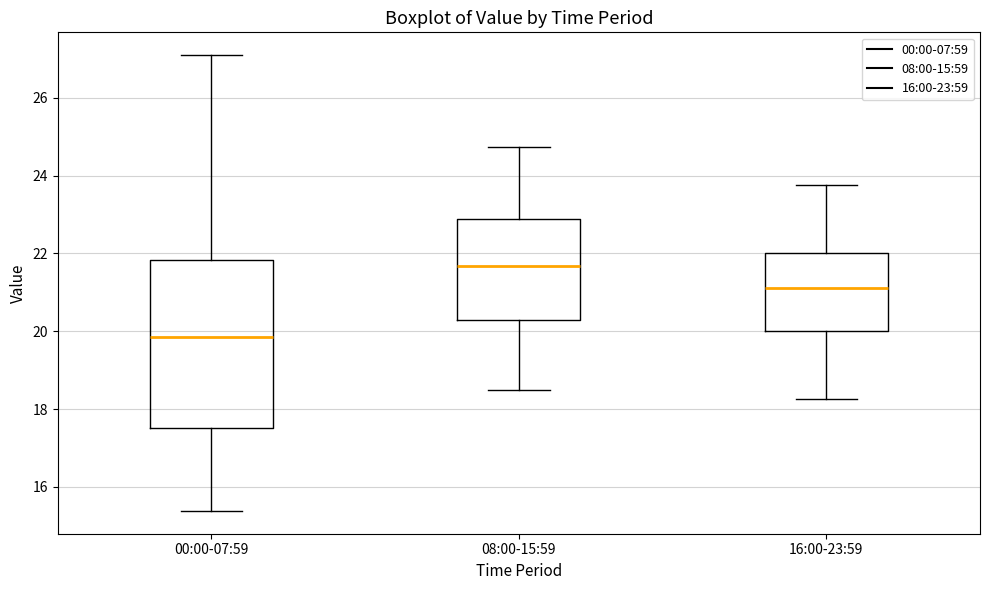

Reading left to right, transcribe this box plot: for each box, give where its median line is, the range the box spans, and where its two whiskers end, as read against the y-axis. The values are not printed on the chart, so give them approximately, as read against the axis.

00:00-07:59: median 19.8, box 17.6 to 21.8, whiskers 15.4 to 27.2
08:00-15:59: median 21.6, box 20.2 to 22.8, whiskers 18.6 to 24.8
16:00-23:59: median 21.2, box 20.0 to 22.0, whiskers 18.2 to 23.8